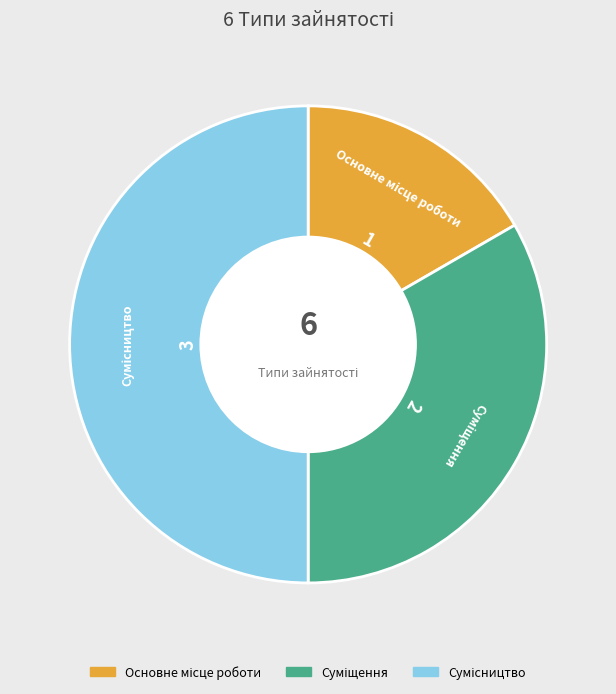

What percentage do Суміщення and Сумісництво together represent?

83.3%